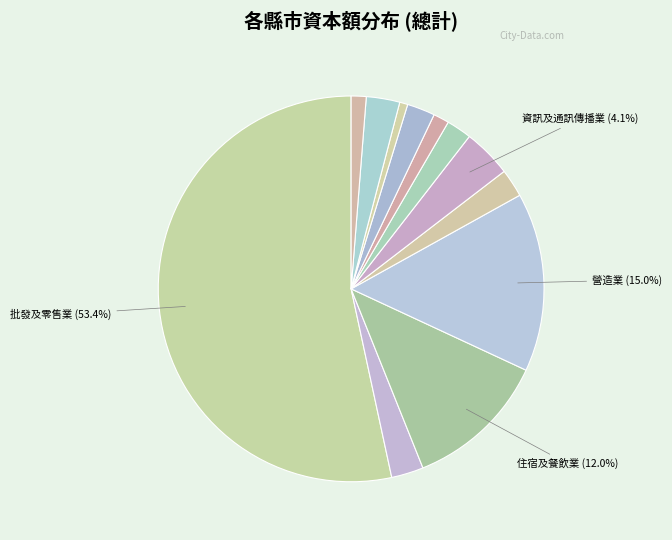

How many segments does this pie chart have?

12